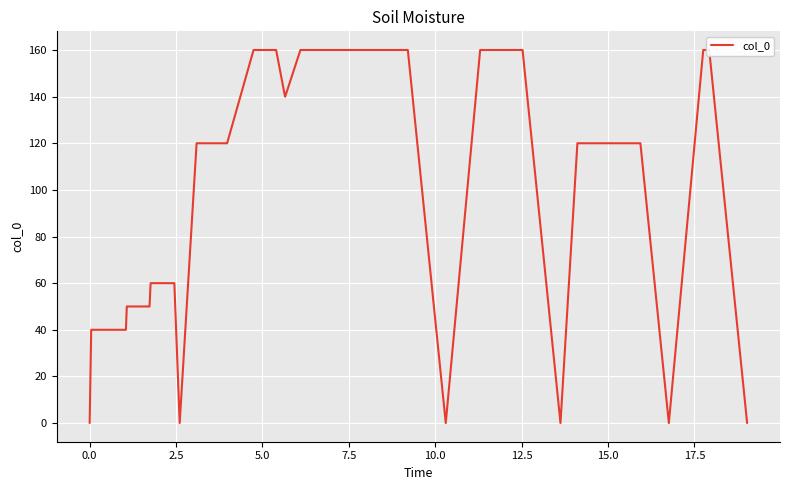

The value at 0.0 is 49. True or false?

False